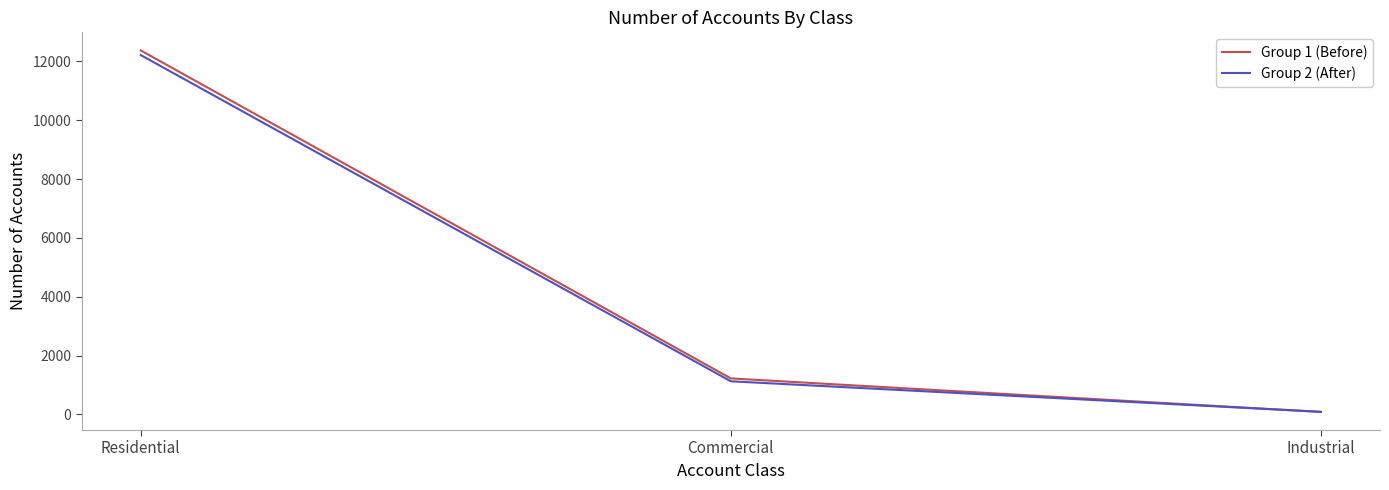

What is the sum of all Group 1 (Before) values?

13683